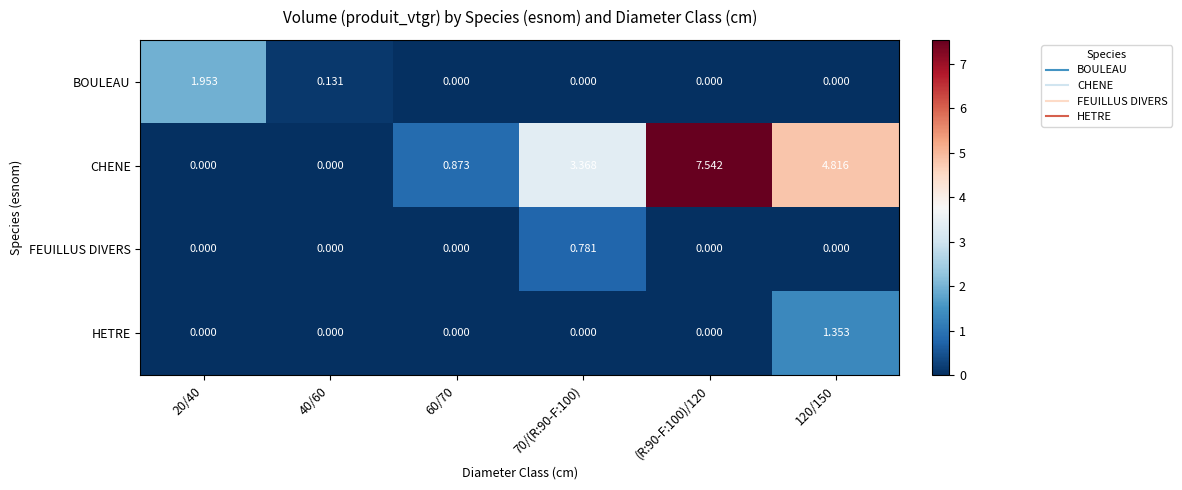

Which series changed the most between 20/40 and (R:90-F:100)/120?

CHENE